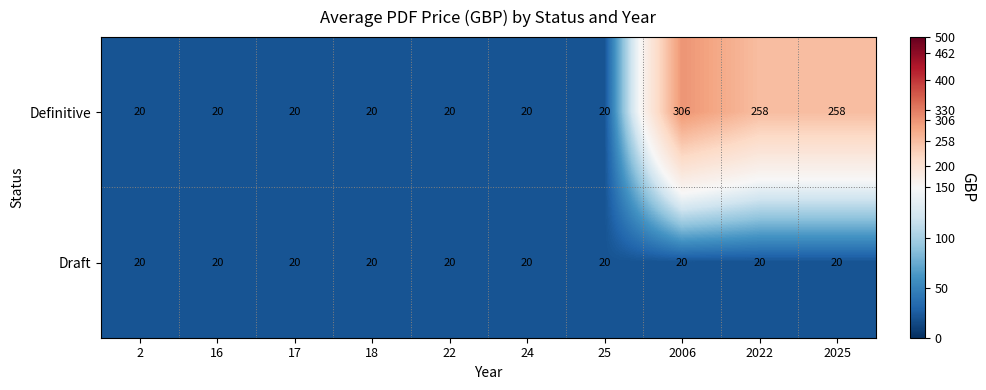

Reading left to right, list all the values displayed in this chart.

Definitive: 20	20	20	20	20	20	20	306	258	258
Draft: 20	20	20	20	20	20	20	20	20	20